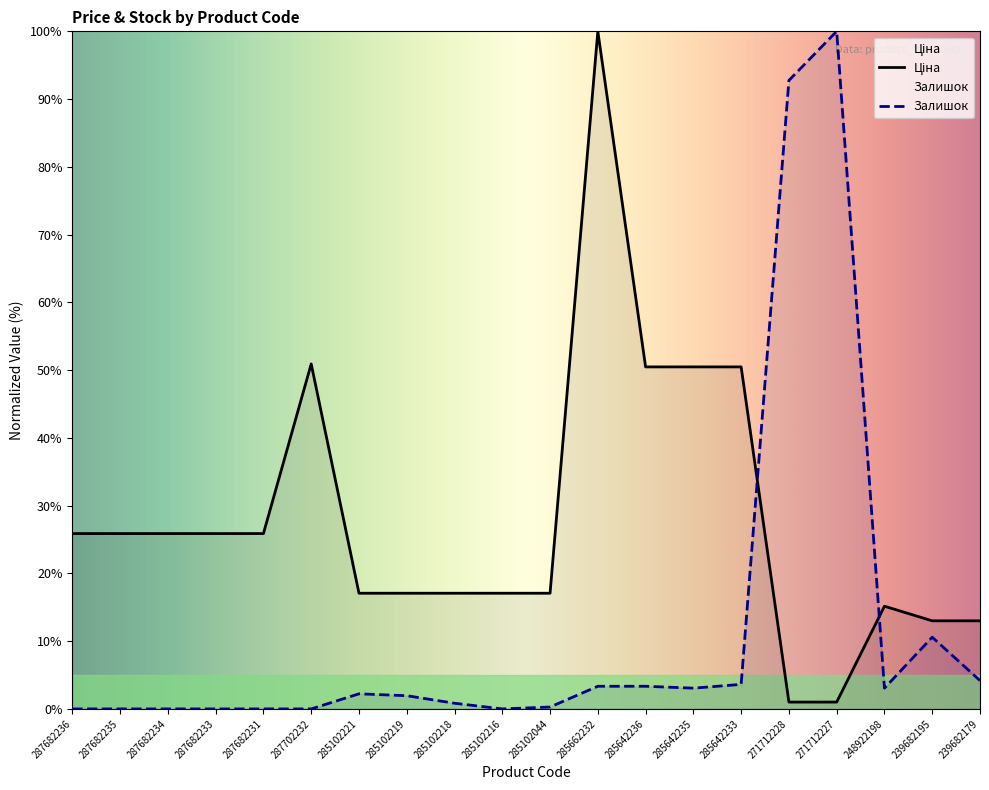

How many distinct data groups are displayed?

2